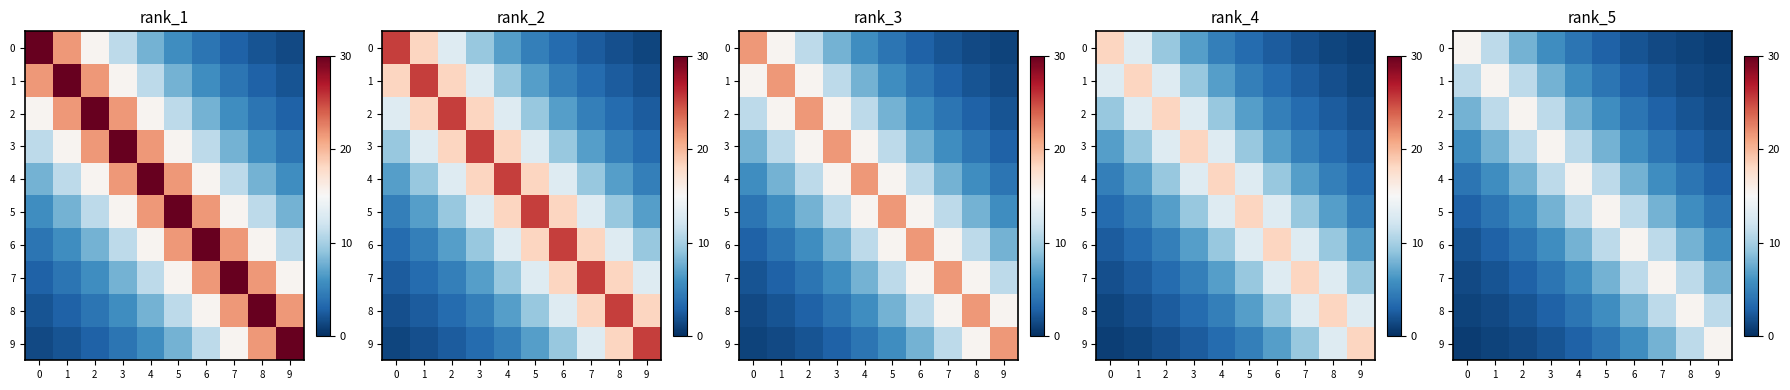

At how many categories does at least one series exceed 14?

10